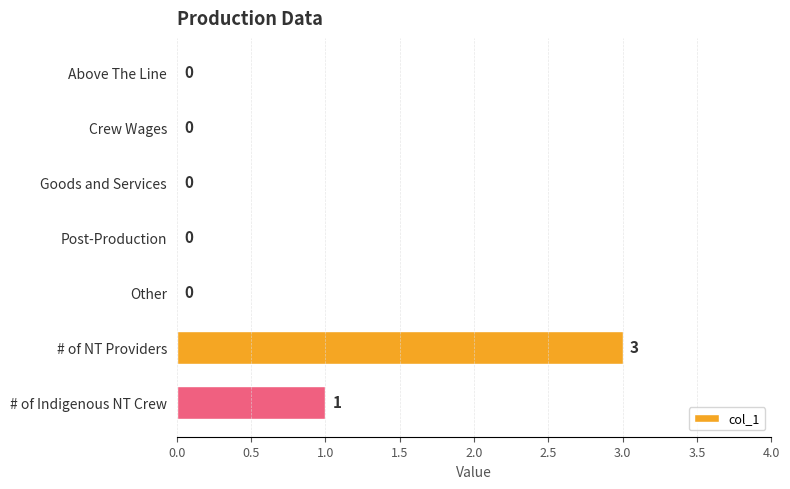

Between Crew Wages and # of Indigenous NT Crew, which is larger?

# of Indigenous NT Crew